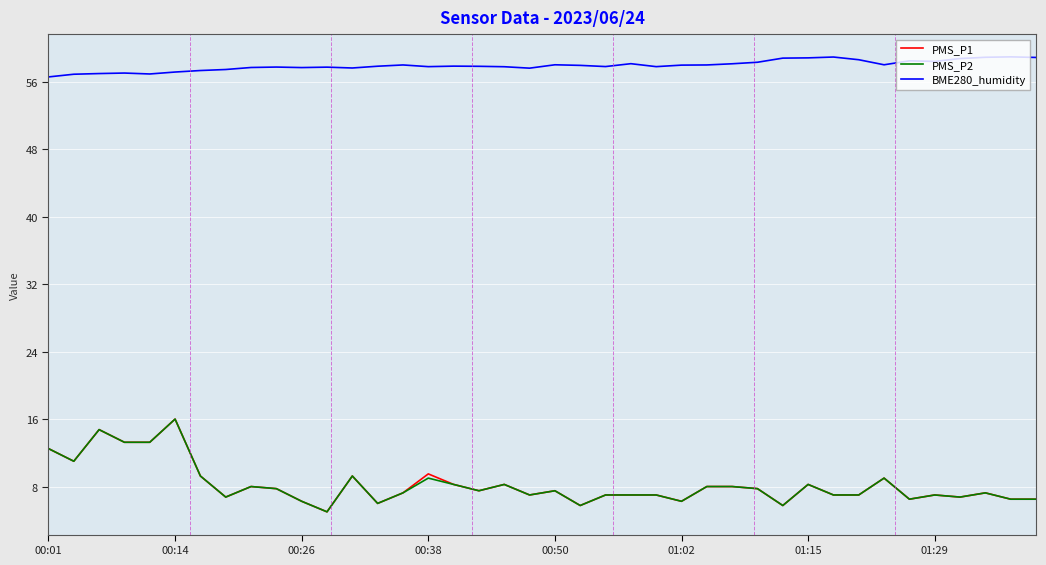

Which series has the largest total across all categories?

BME280_humidity